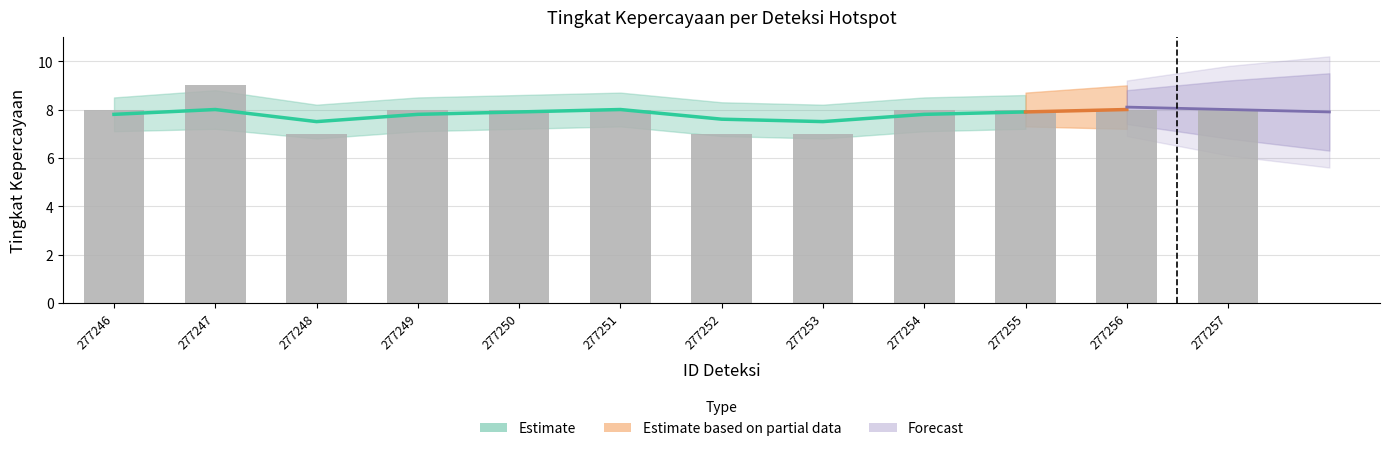

What is the value of the 10th bar from the left?

8